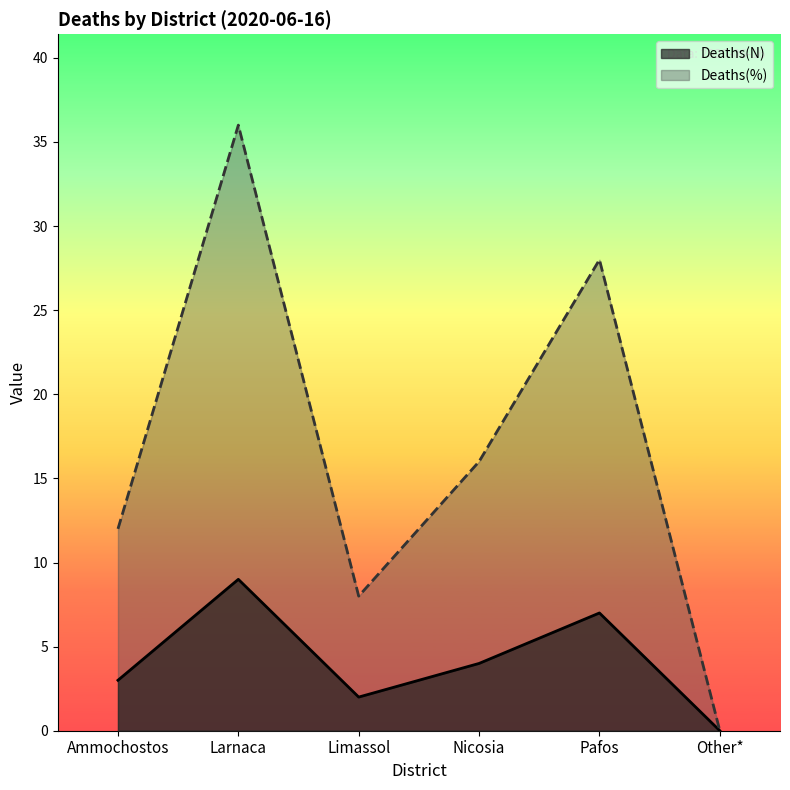

Between Pafos and Nicosia, which is larger?

Pafos